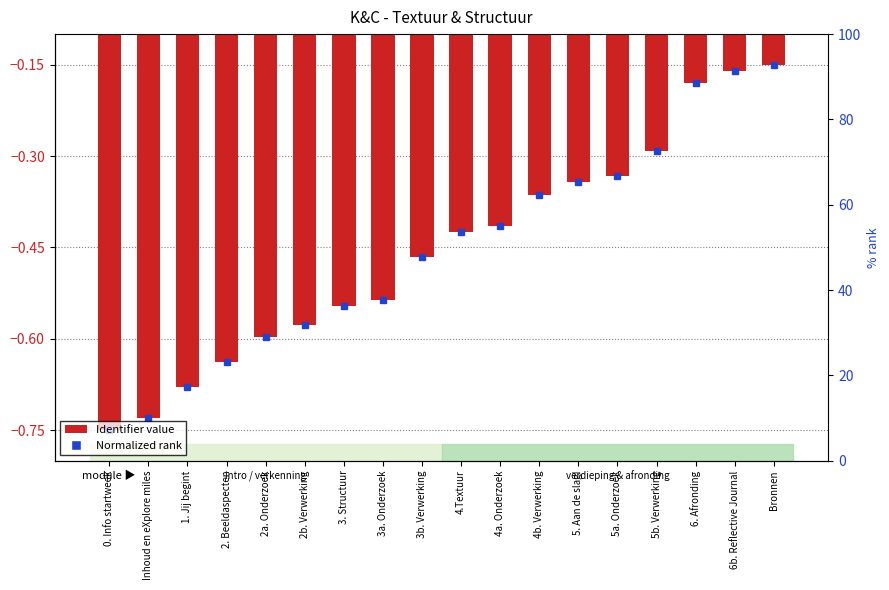

Which has a higher value, 4b. Verwerking or 5a. Onderzoek?

5a. Onderzoek